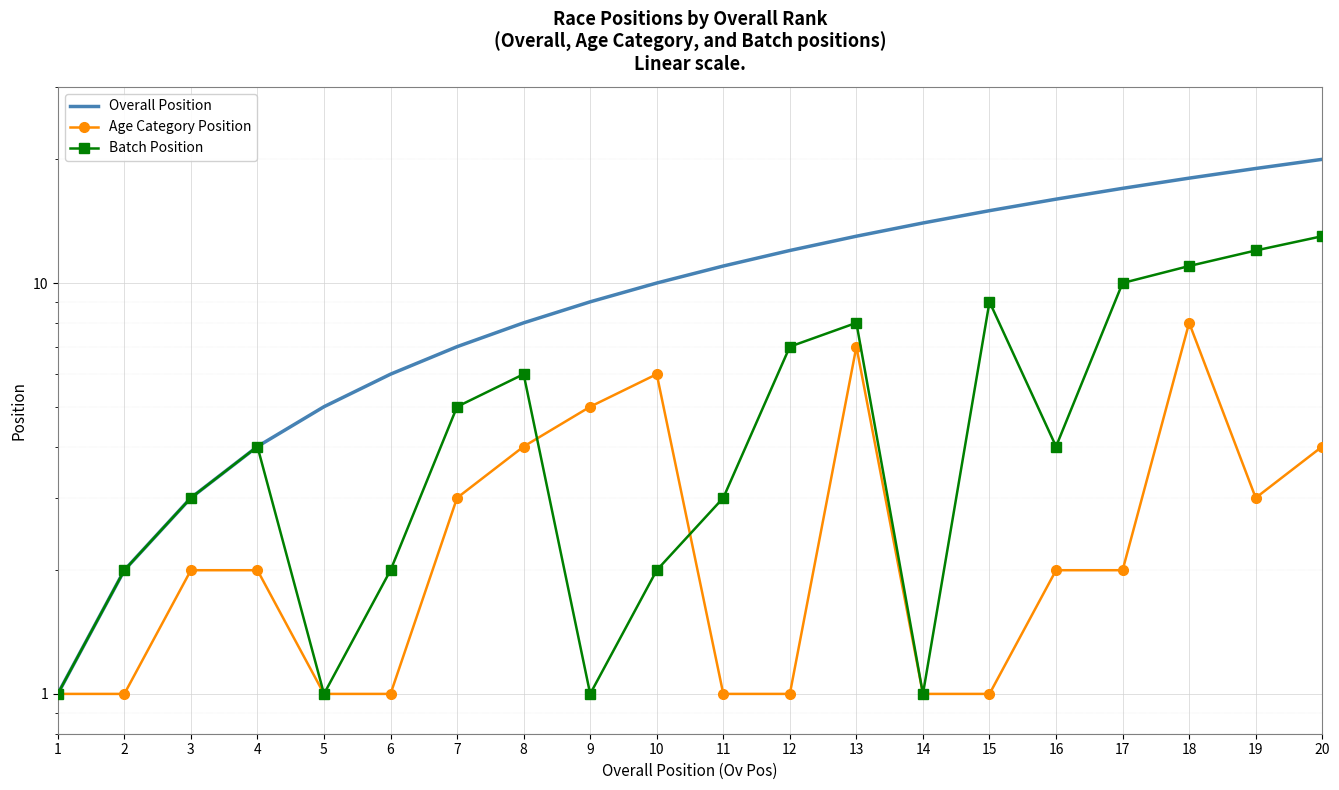

Reading right to left, transcribe all the data shown in this chart.

Overall Position: 20	19	18	17	16	15	14	13	12	11	10	9	8	7	6	5	4	3	2	1
Age Category Position: 4	3	8	2	2	1	1	7	1	1	6	5	4	3	1	1	2	2	1	1
Batch Position: 13	12	11	10	4	9	1	8	7	3	2	1	6	5	2	1	4	3	2	1